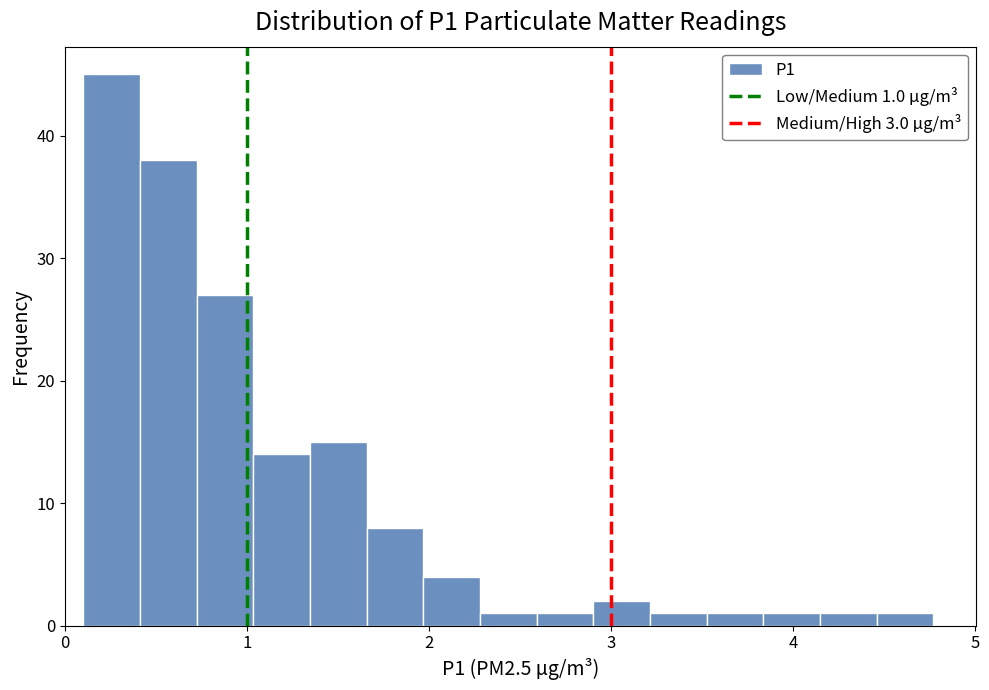

Around what value on the x-axis is the tallest bar? Give the approximate position of its centre, as read against the axis.

0.3